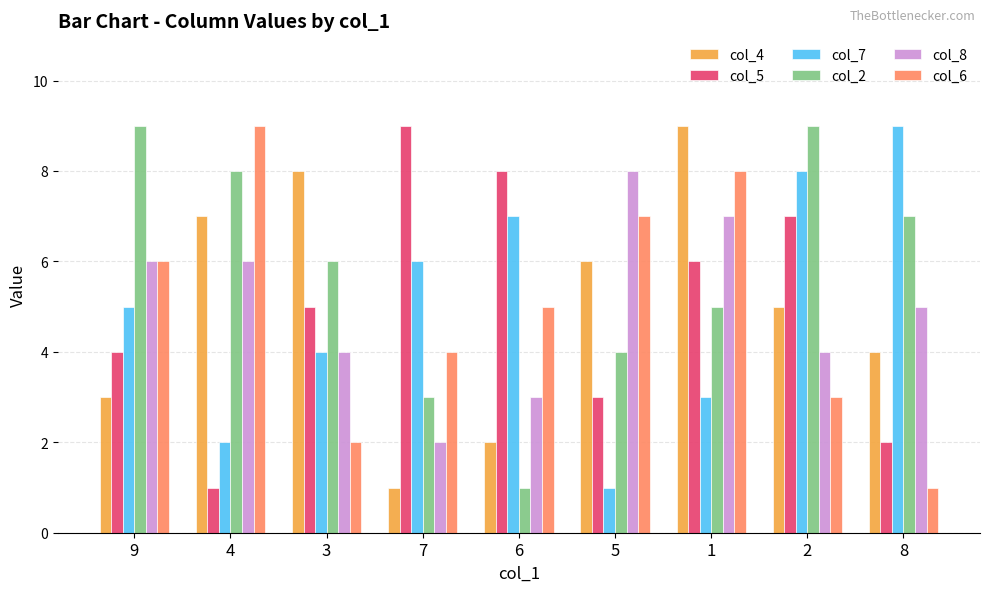

What is the average value of the col_8 series?

5